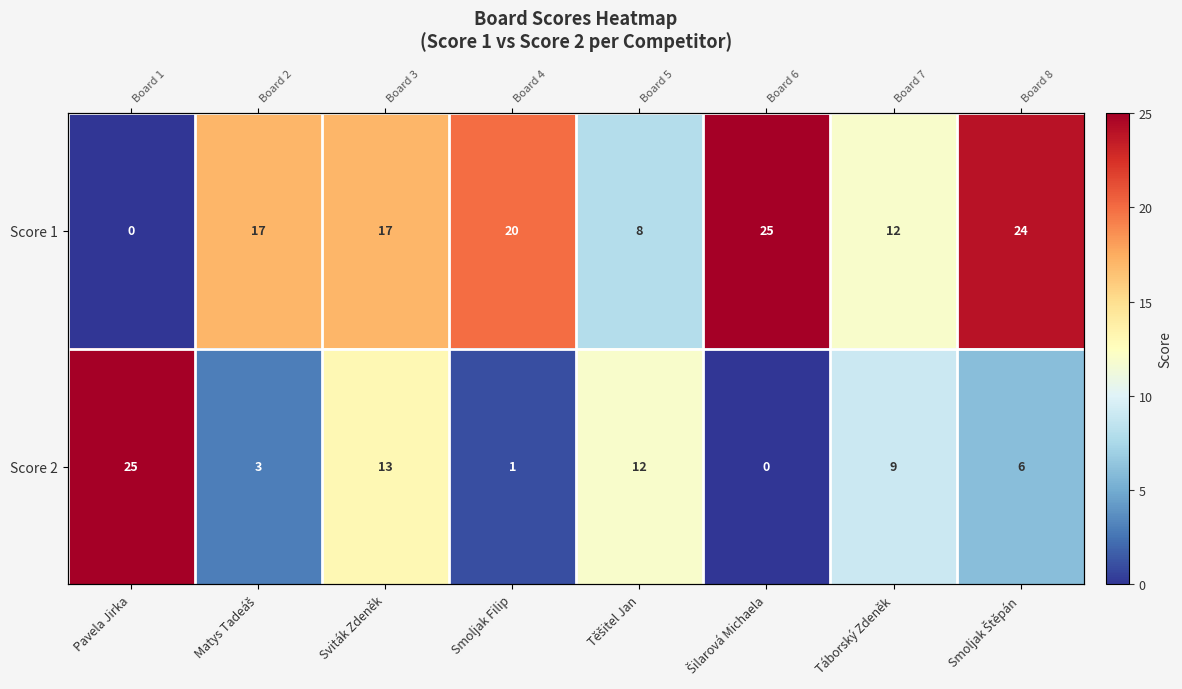

At how many categories does at least one series exceed 16?

6